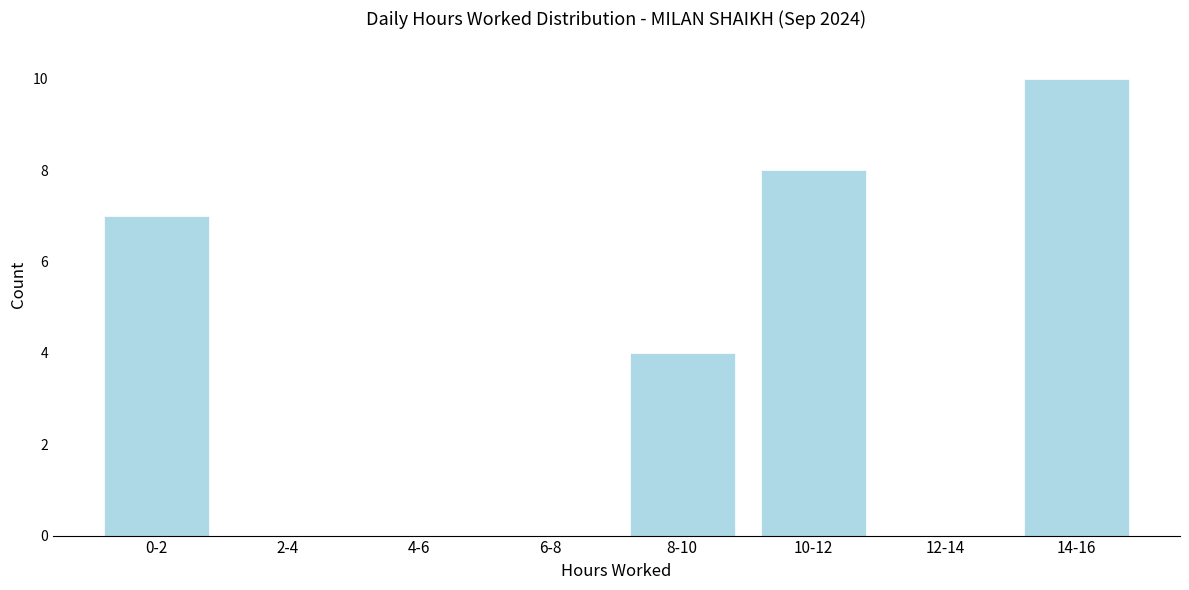

Reading left to right, extract all data points from this chart.

0-2=7	2-4=0	4-6=0	6-8=0	8-10=4	10-12=8	12-14=0	14-16=10